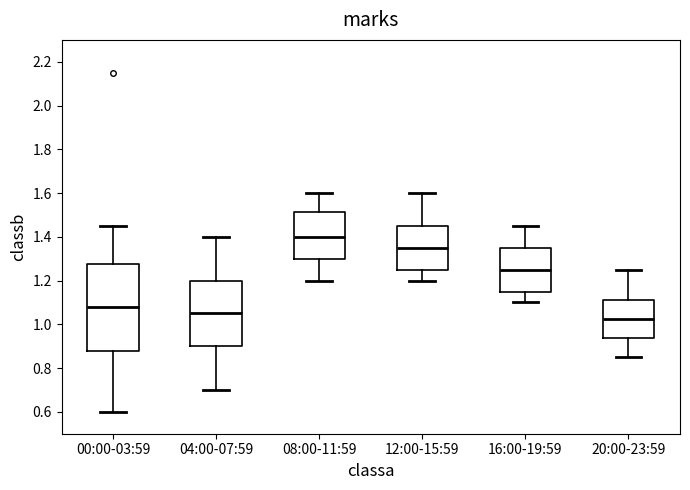

Reading left to right, transcribe this box plot: for each box, give where its median line is, the range the box spans, and where its two whiskers end, as read against the y-axis. The values are not printed on the chart, so give them approximately, as read against the axis.

00:00-03:59: median 1.08, box 0.88 to 1.28, whiskers 0.60 to 1.46
04:00-07:59: median 1.06, box 0.90 to 1.20, whiskers 0.70 to 1.40
08:00-11:59: median 1.40, box 1.30 to 1.52, whiskers 1.20 to 1.60
12:00-15:59: median 1.36, box 1.26 to 1.46, whiskers 1.20 to 1.60
16:00-19:59: median 1.26, box 1.16 to 1.36, whiskers 1.10 to 1.46
20:00-23:59: median 1.02, box 0.94 to 1.12, whiskers 0.86 to 1.26